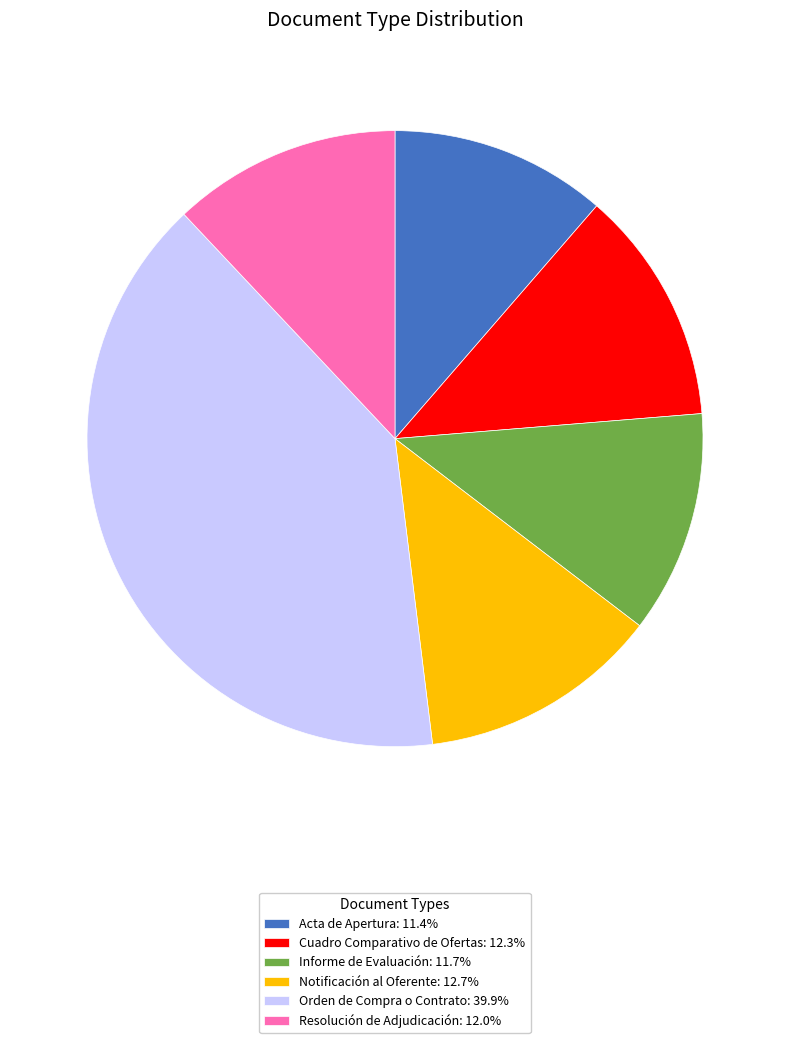

Is the sum of Informe de Evaluación: 11.7% and Cuadro Comparativo de Ofertas: 12.3% greater than half?

No